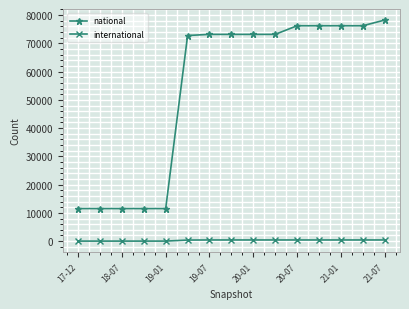

Which series has the largest total across all categories?

national